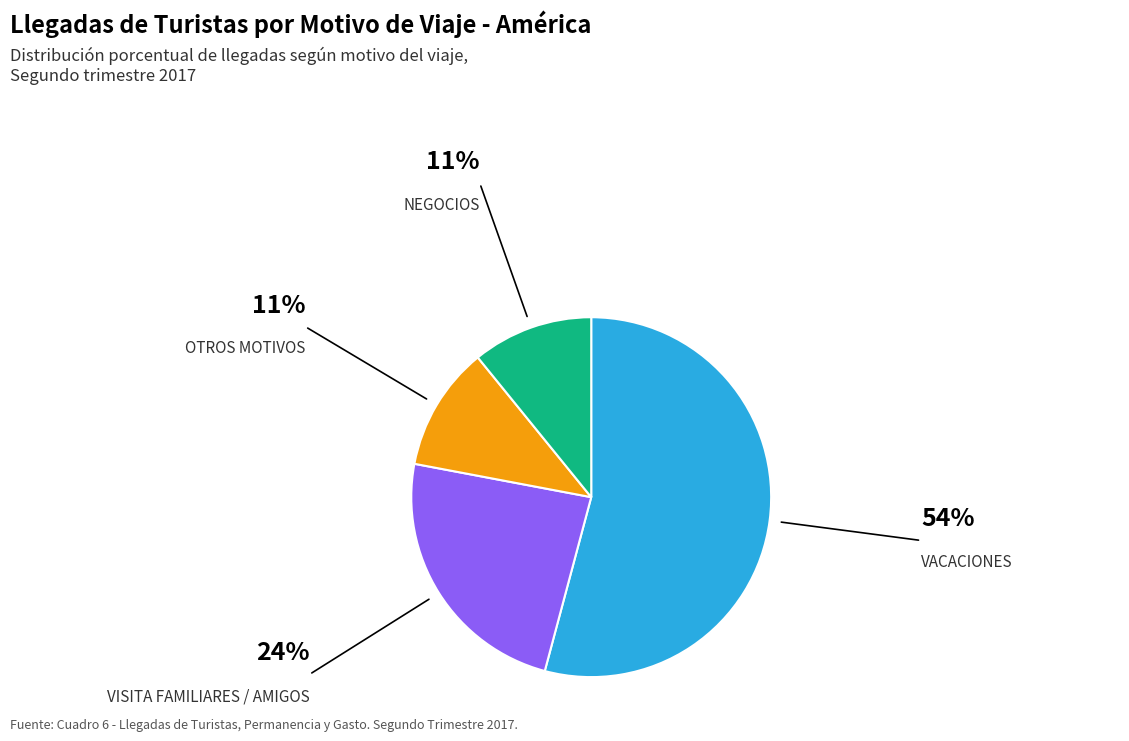

Is there any slice that represents more than half of the pie?

Yes